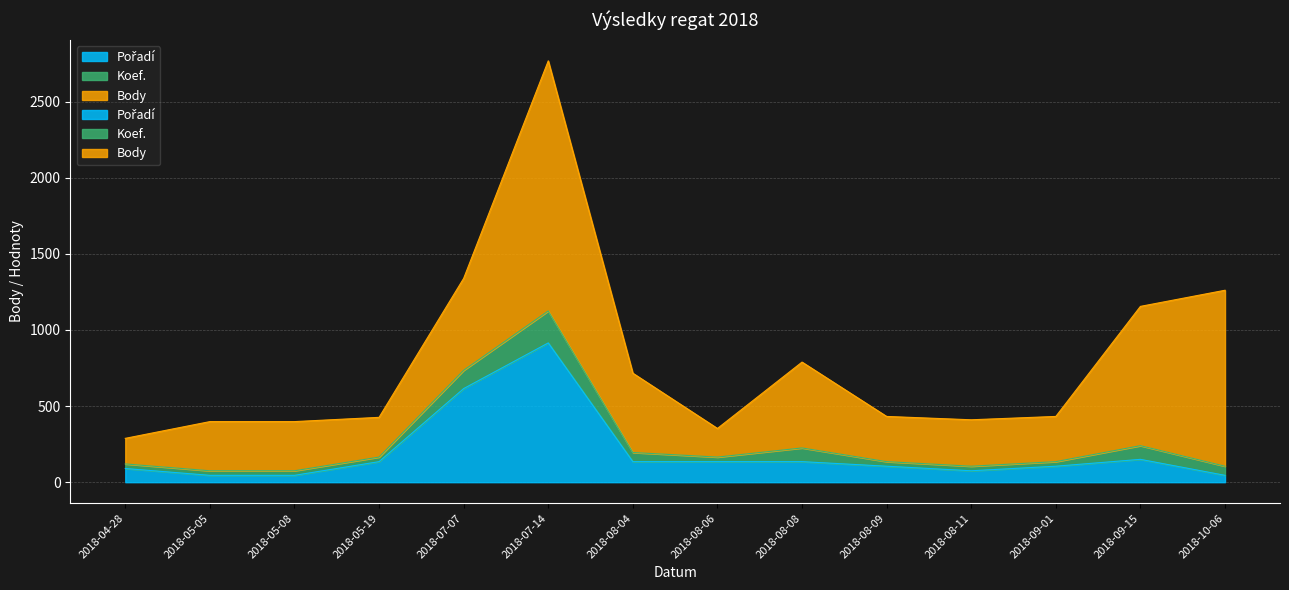

True or false: Pořadí and Body intersect in this chart.

False